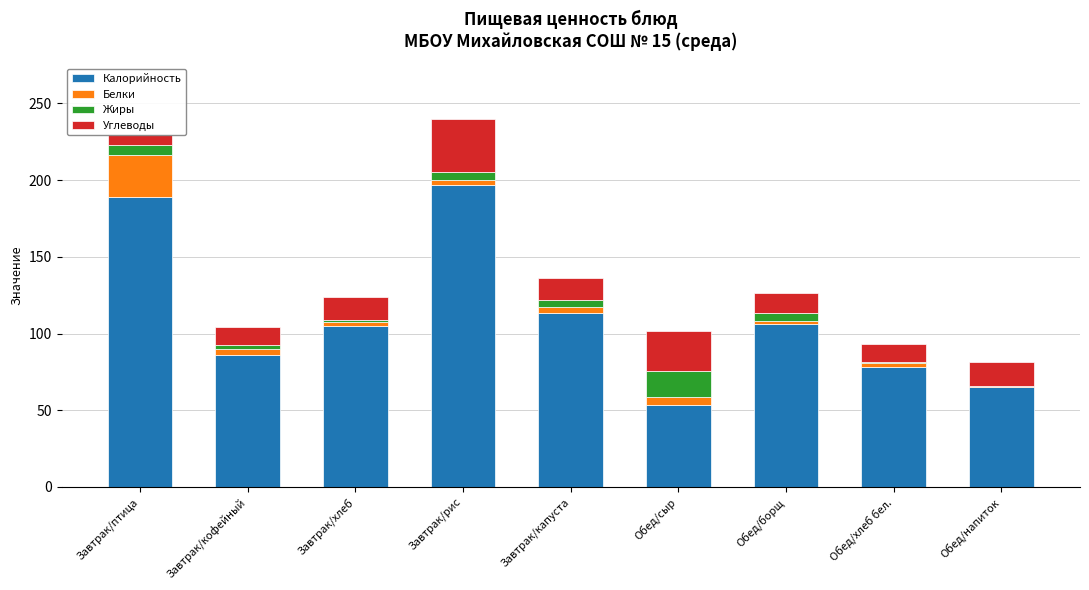

How many values in the Углеводы series exceed 14?

5